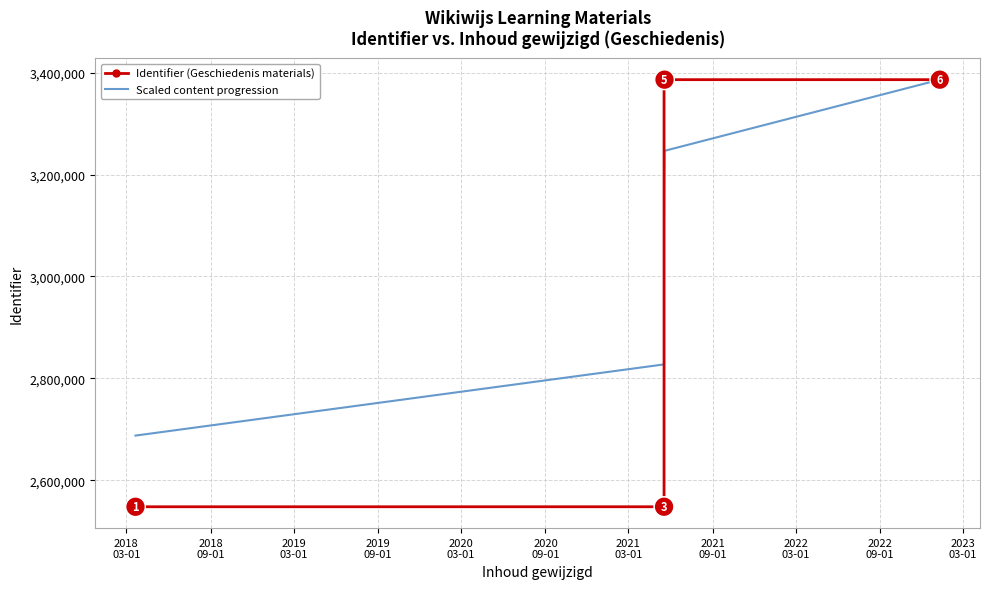

Which series has the largest range (max minus min)?

Identifier (Geschiedenis materials)